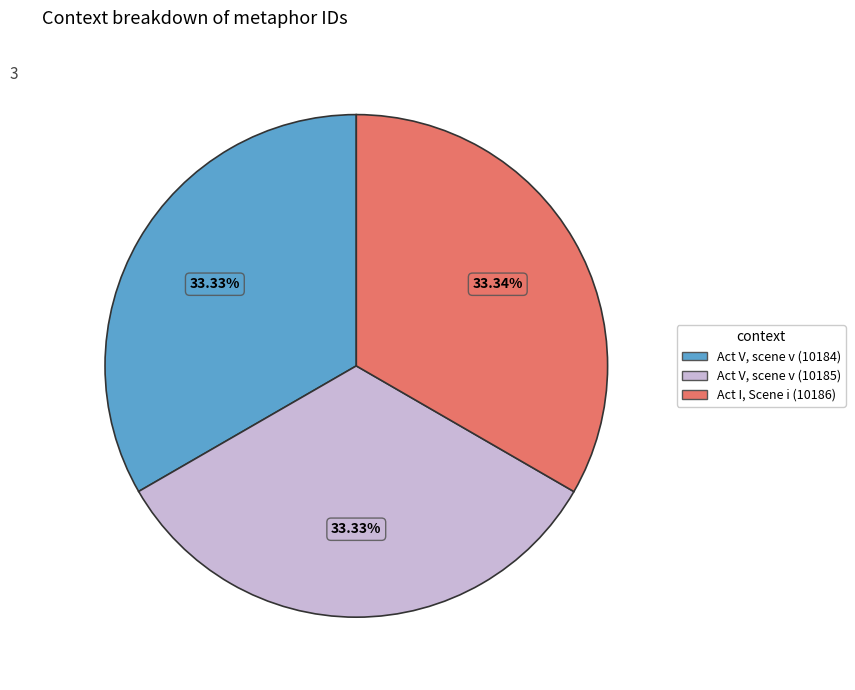

Is there a majority slice in this chart?

No